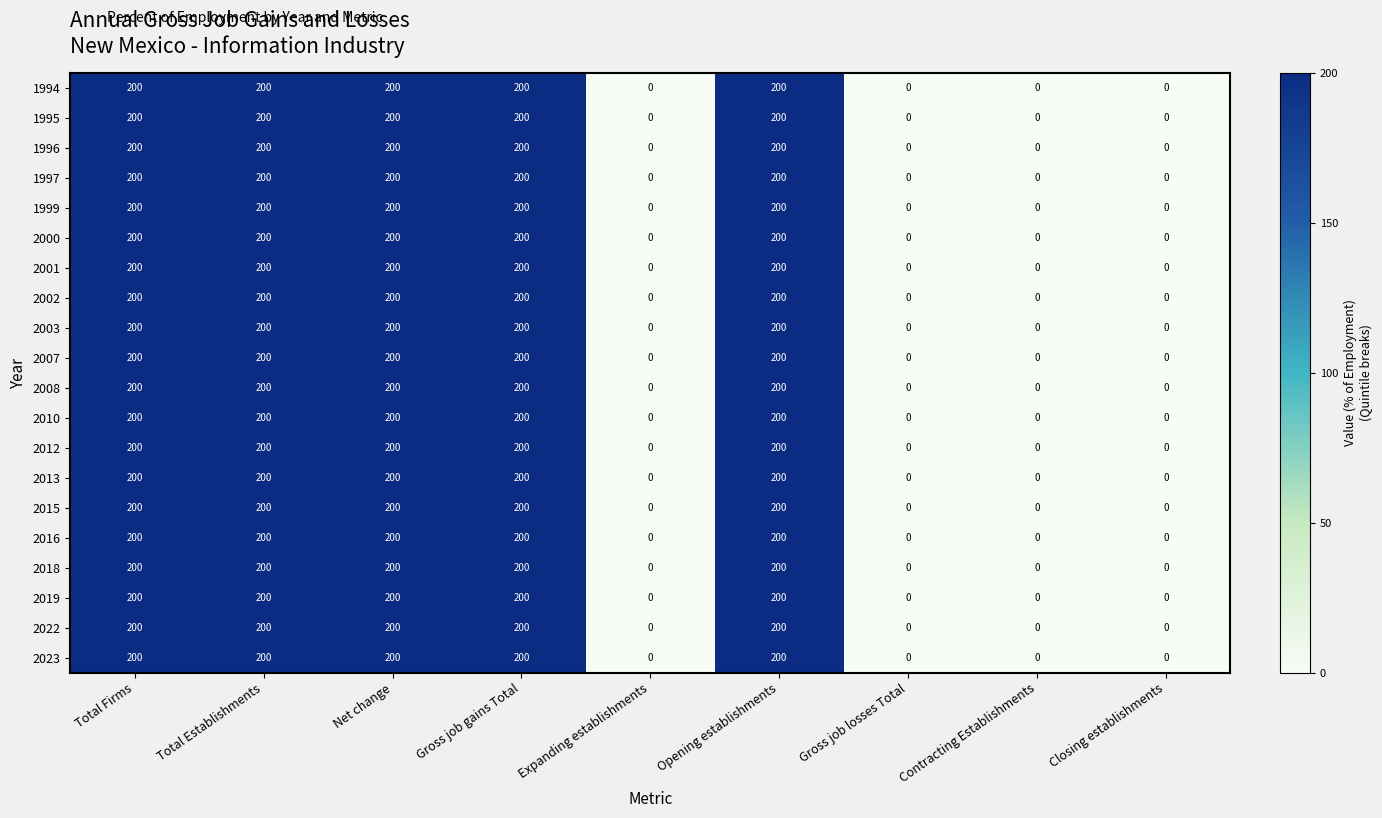

What is the difference between the 2003 values at Gross job losses Total and Total Firms?

200